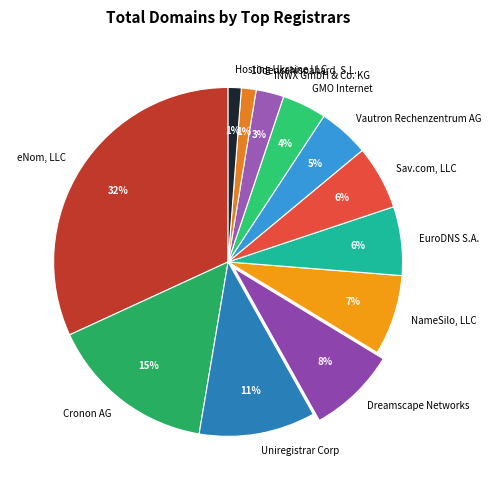

Count the number of slices in the pie.

12